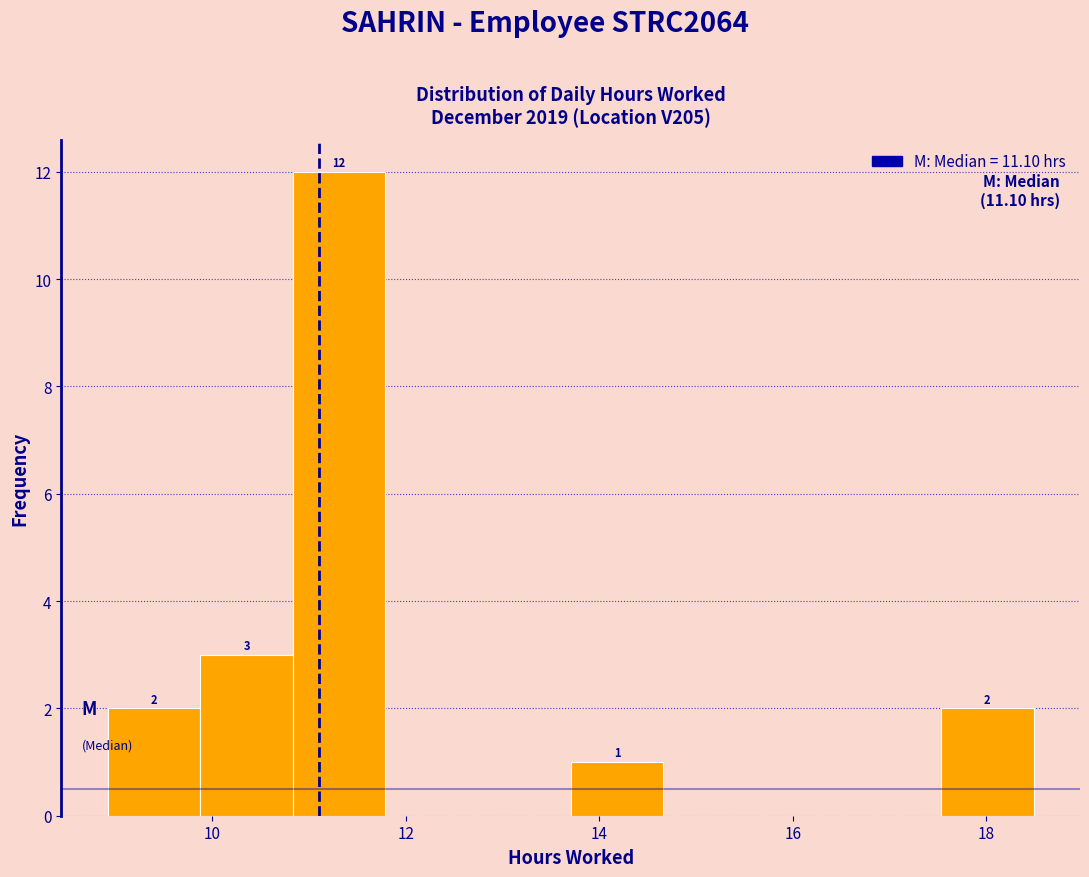

Over which range of the x-axis is the bar tallest?

10.8 to 11.8